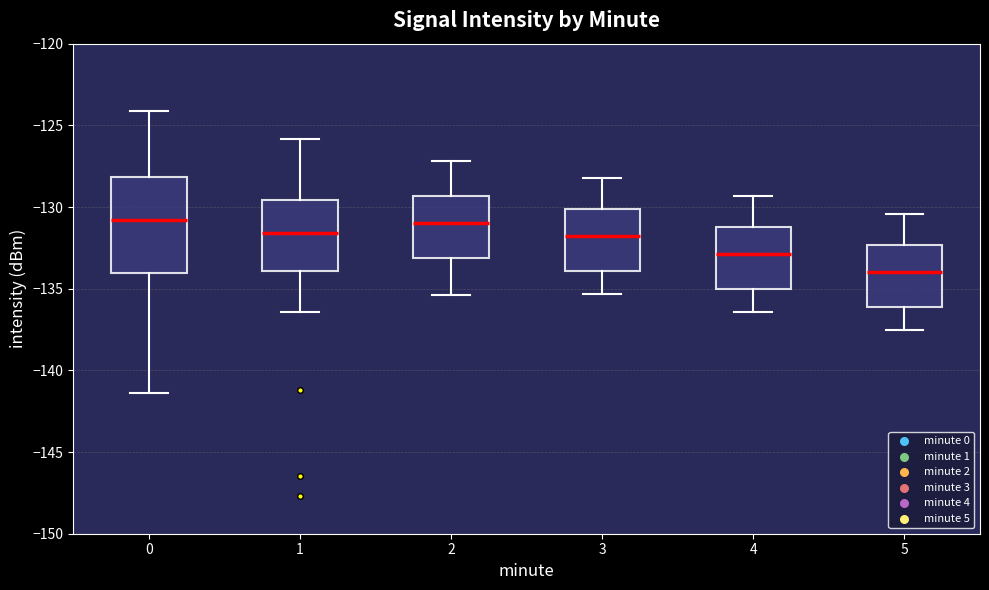

Where does the upper whisker of the box at x = 2 end on the y-axis? The values are not printed on the chart, so give them approximately, as read against the axis.

-127.0